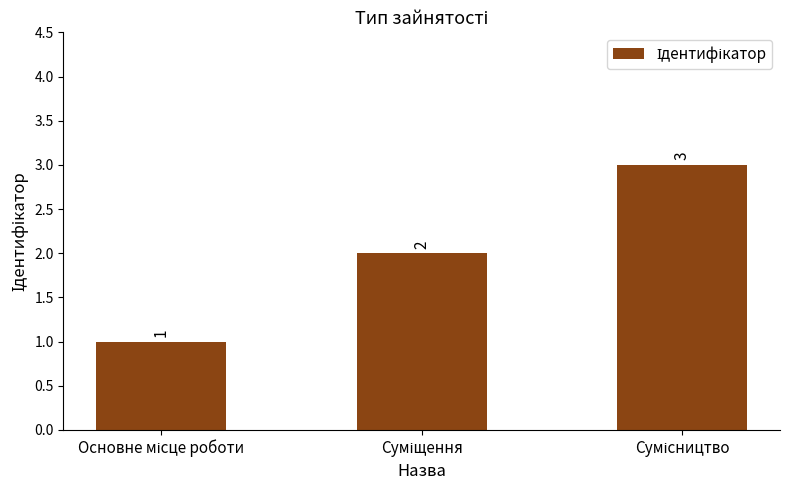

Does the chart contain any negative values?

No